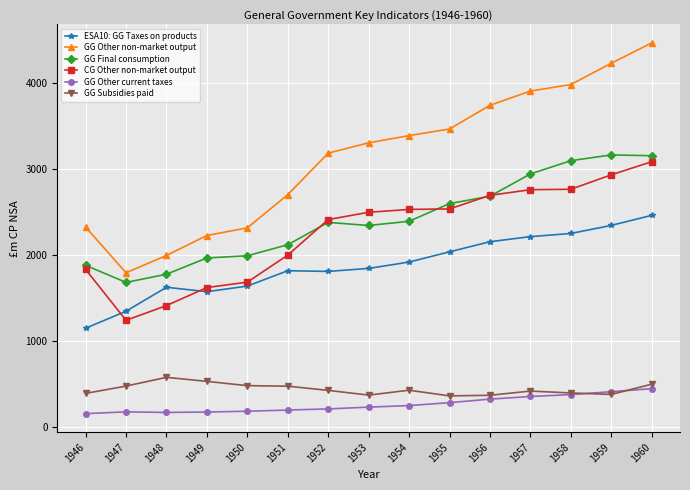

What is the value of the GG Subsidies paid point at the 13th from the left?

391